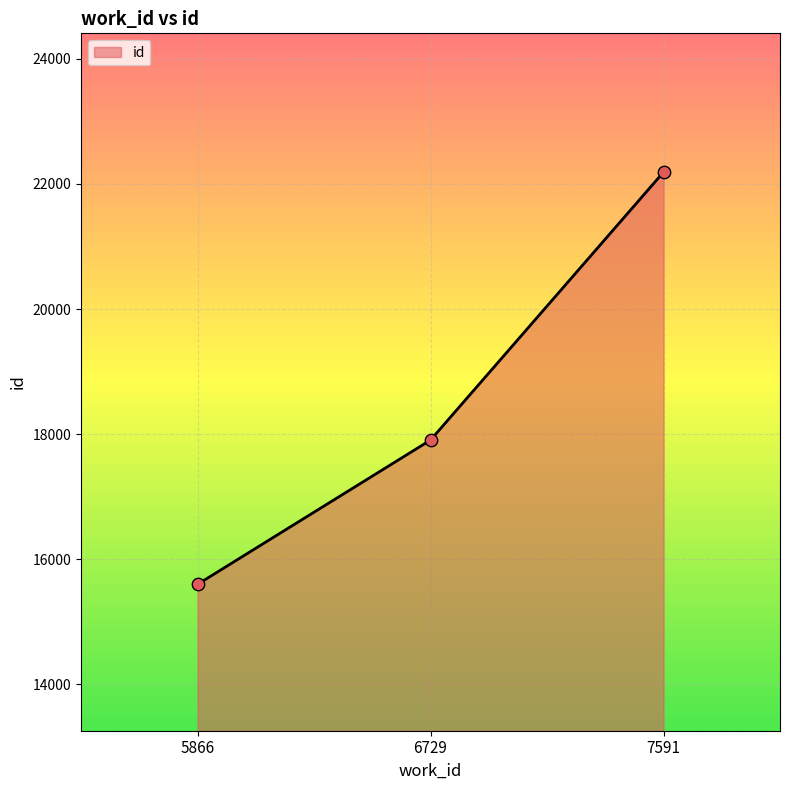

What is the change in value from 5866 to 7591?

+6589